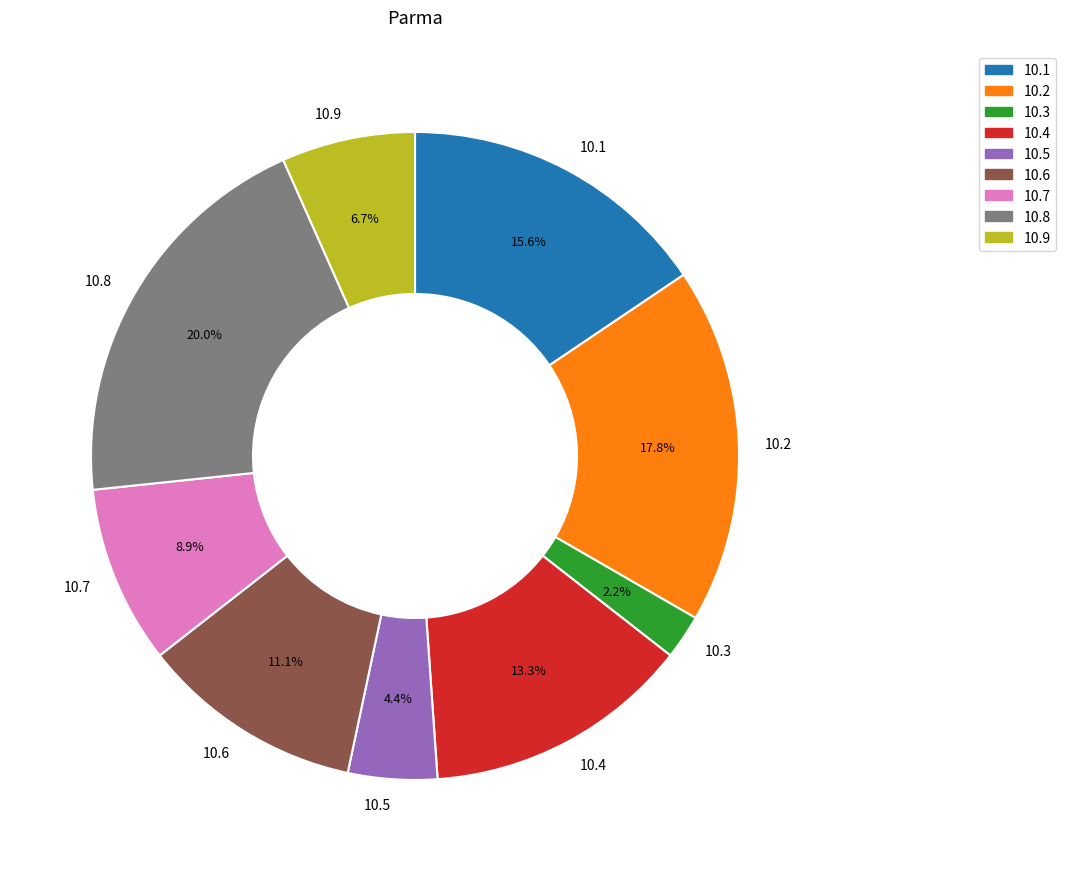

Which slice is the smallest?

10.3